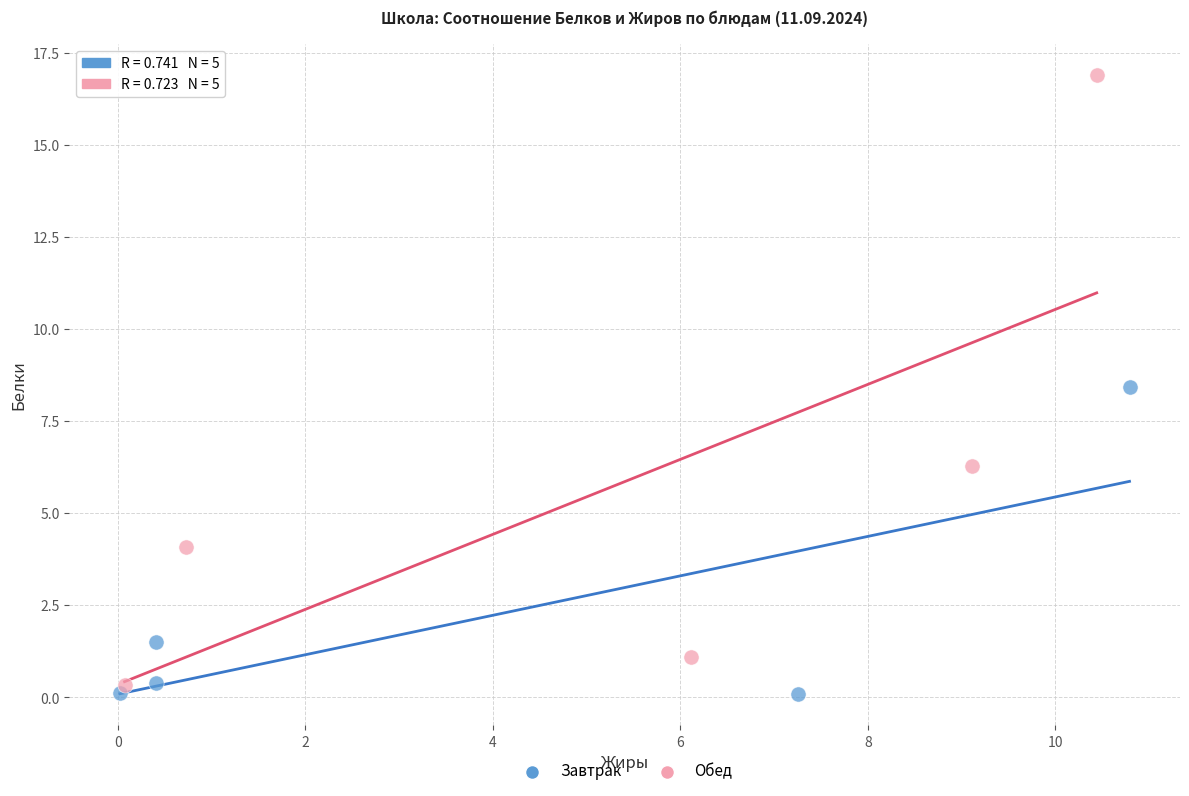

Which series has the largest Y range (max minus min)?

Обед